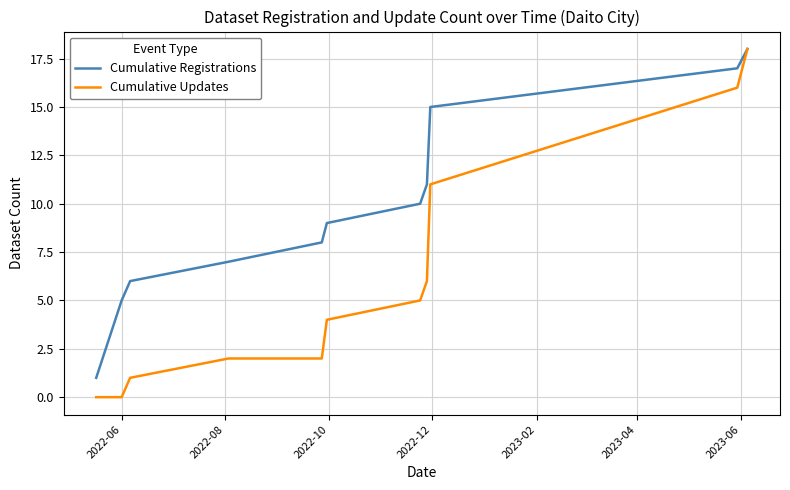

What is the highest value of the Cumulative Updates series?

18